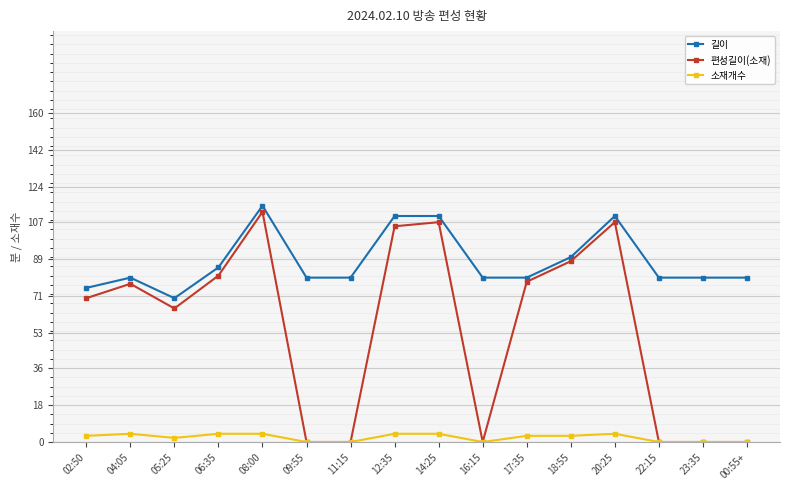

Between 22:15 and 16:15, which is larger?

22:15